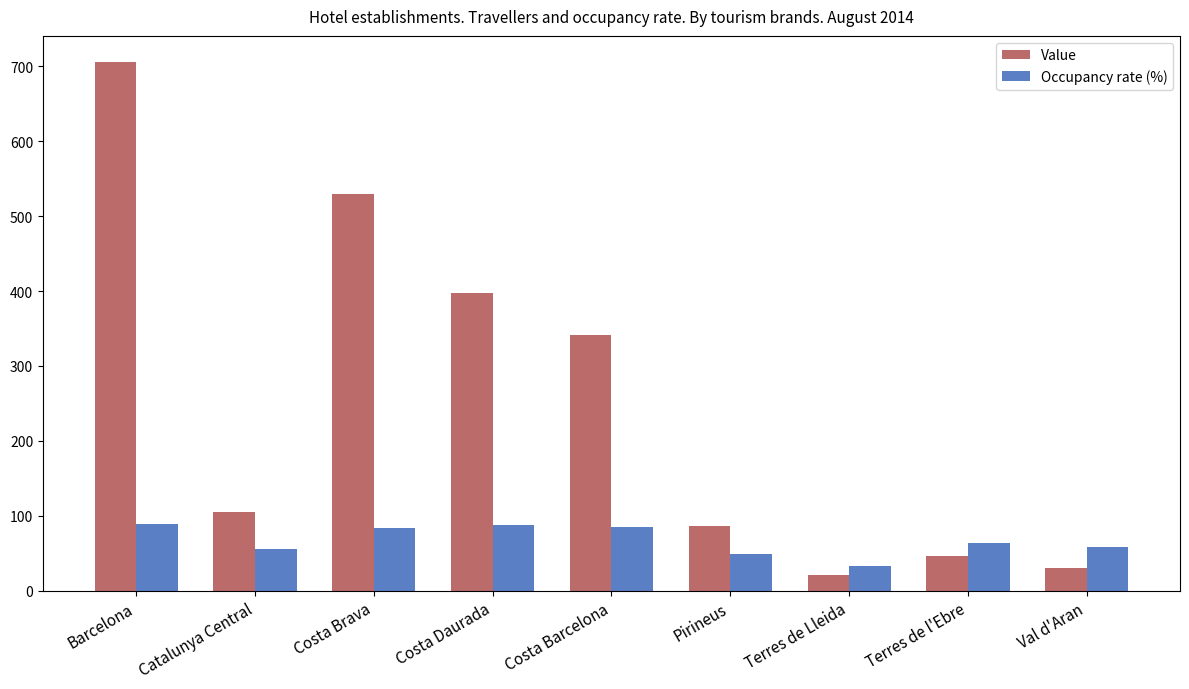

Are the bars grouped side by side (vs. stacked)?

Yes